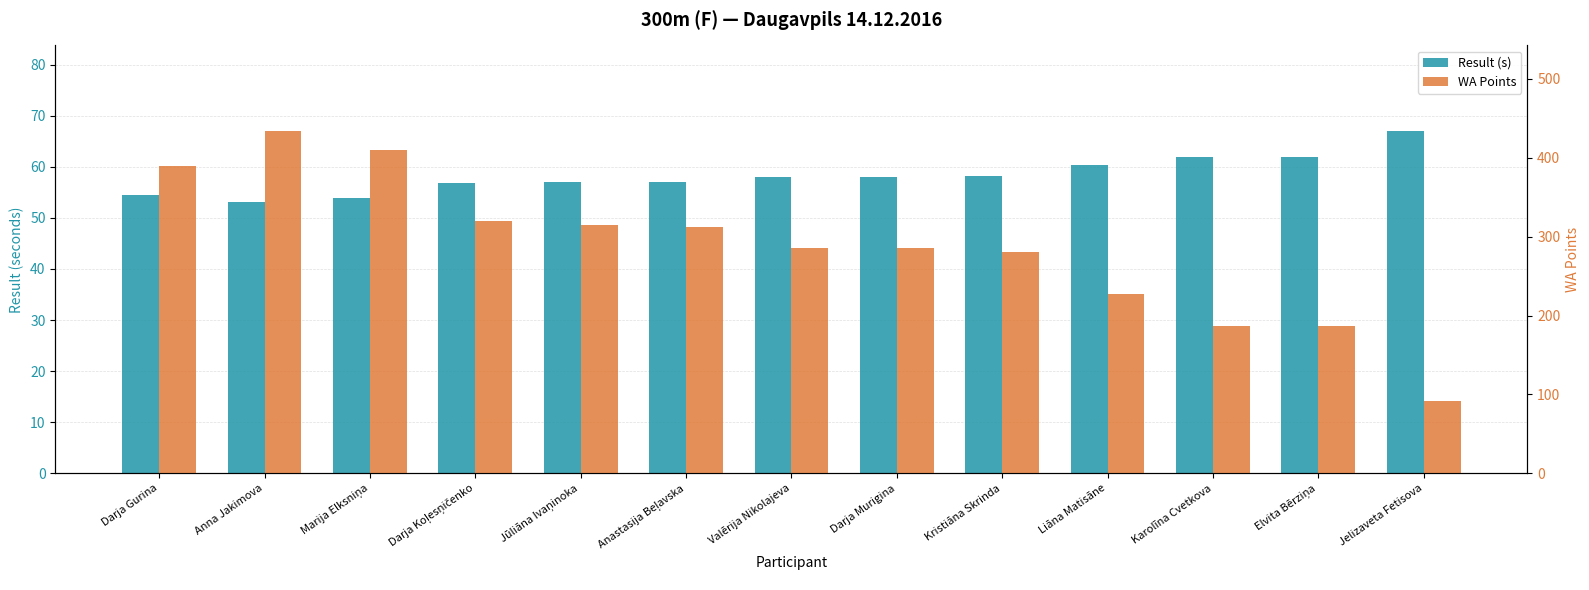

What is the difference between the highest and lowest values at Kristiāna Skrinda?

222.8